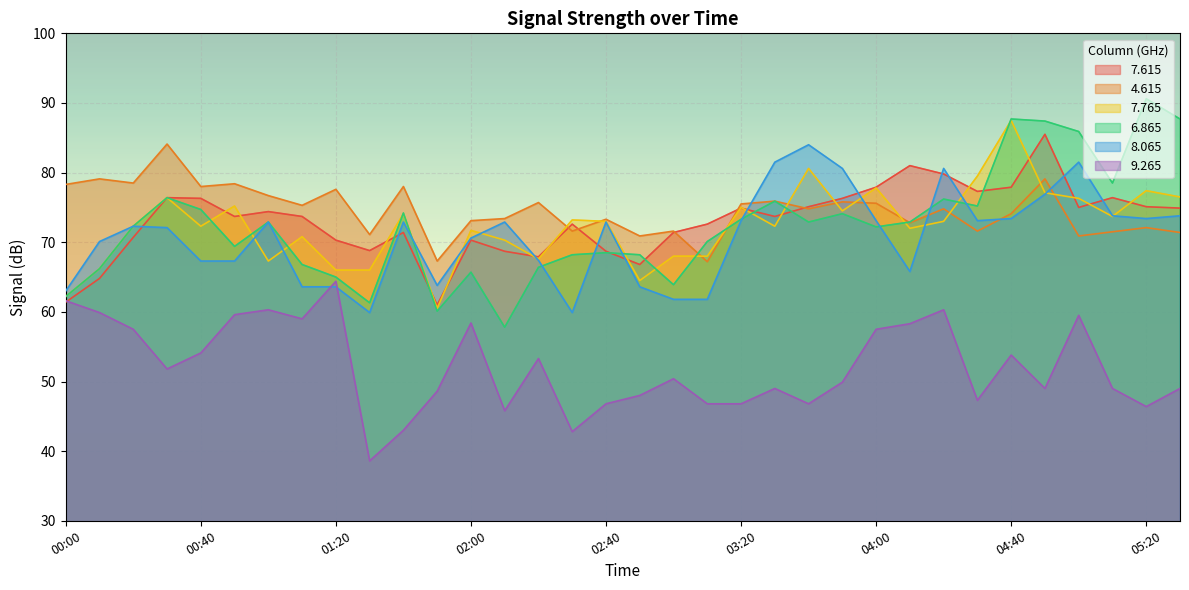

What are all the series names shown in the legend?

7.615, 4.615, 7.765, 6.865, 8.065, 9.265